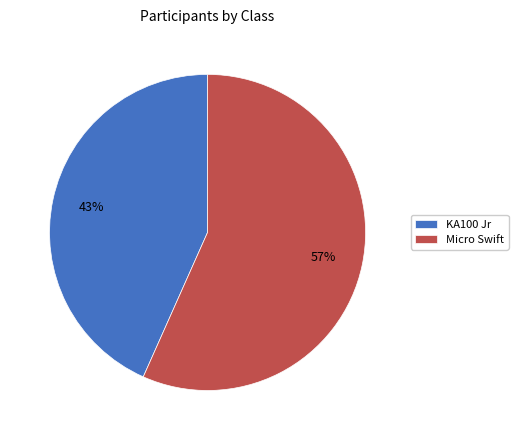

Between KA100 Jr and Micro Swift, which is larger?

Micro Swift